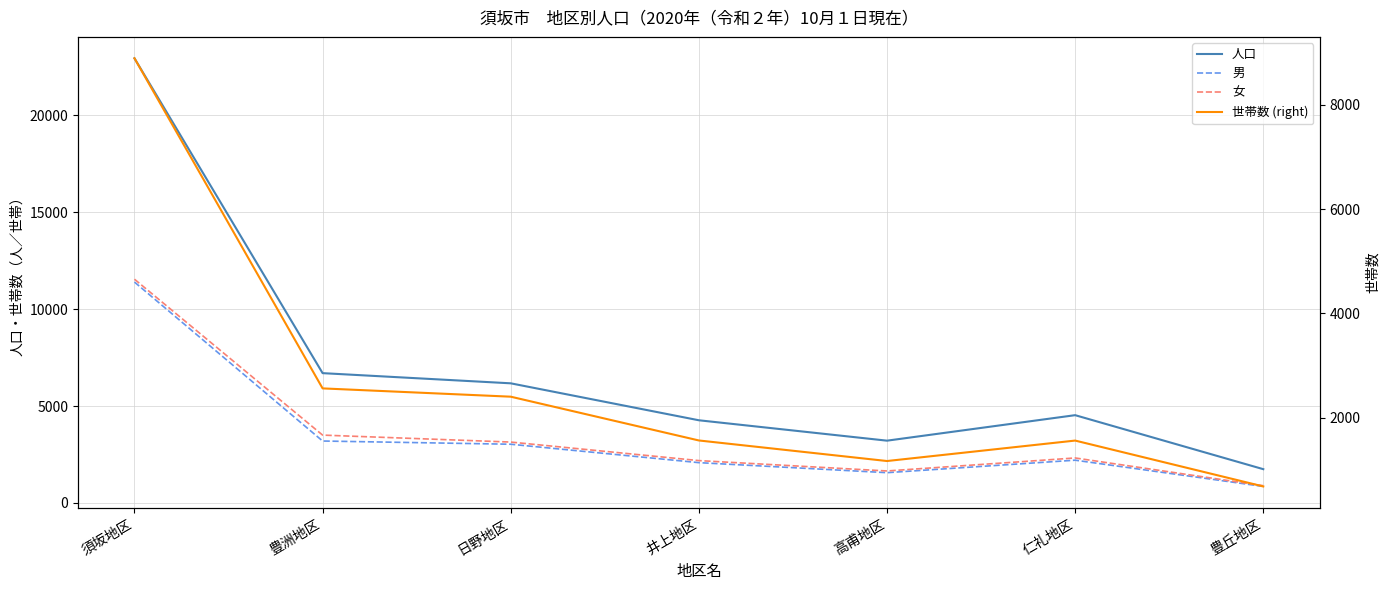

Reading right to left, what are all the values shown in this chart?

人口: 豊丘地区=1744	仁礼地区=4529	高甫地区=3214	井上地区=4266	日野地区=6172	豊洲地区=6697	須坂地区=22937
男: 豊丘地区=853	仁礼地区=2207	高甫地区=1563	井上地区=2080	日野地区=3030	豊洲地区=3196	須坂地区=11395
女: 豊丘地区=891	仁礼地区=2322	高甫地区=1651	井上地区=2186	日野地区=3142	豊洲地区=3501	須坂地区=11542
世帯数 (right): 豊丘地区=684	仁礼地区=1563	高甫地区=1171	井上地区=1565	日野地区=2404	豊洲地区=2563	須坂地区=8889